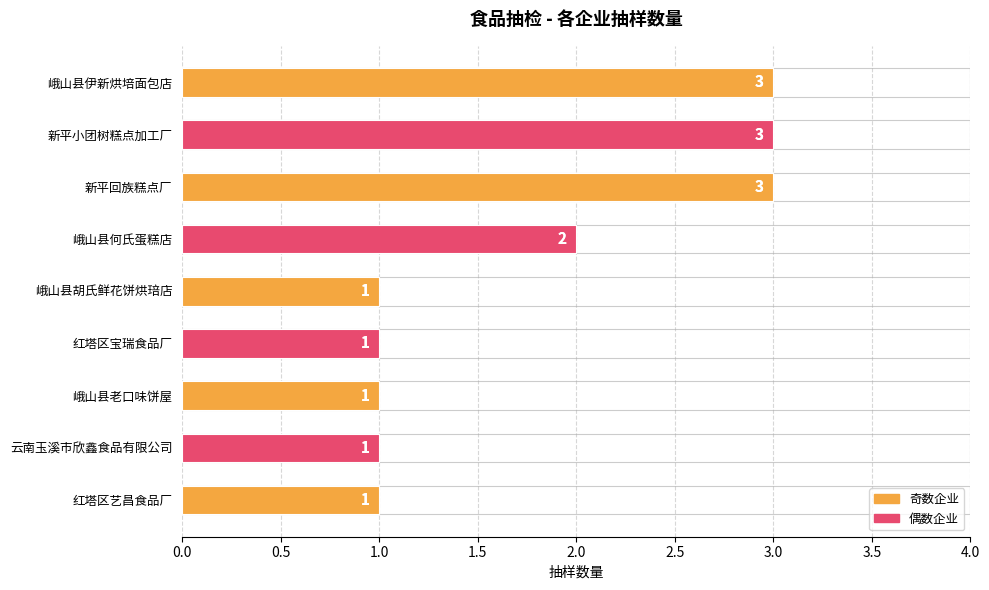

Reading left to right, what are all the values shown in this chart?

3	3	3	2	1	1	1	1	1